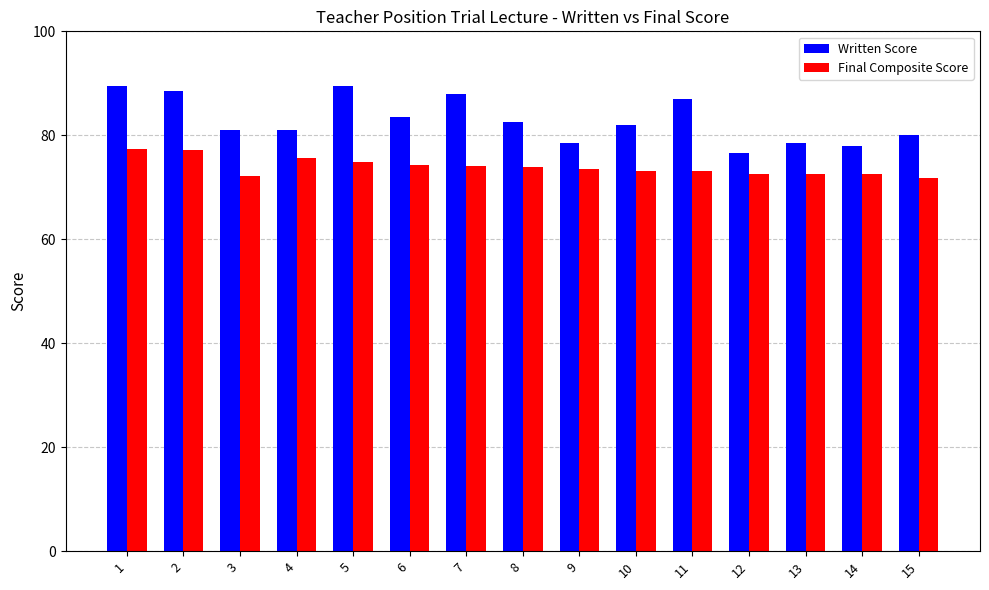

Which series has the largest range (max minus min)?

Written Score